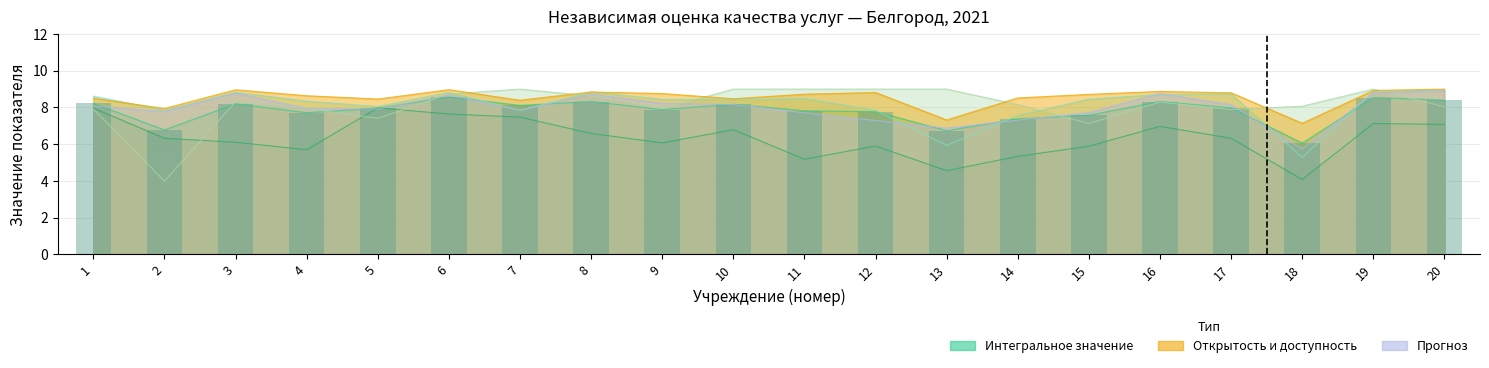

Reading left to right, list all the values displayed in this chart.

Интегральное значение: 1=8.2	2=6.8	3=8.2	4=7.7	5=8.0	6=8.6	7=8.1	8=8.3	9=7.9	10=8.2	11=7.8	12=7.8	13=6.7	14=7.4	15=7.6	16=8.3	17=8.0	18=6.1	19=8.5	20=8.4
Открытость и доступность: 1=8.0	2=6.3	3=6.1	4=5.7	5=8.0	6=7.6	7=7.5	8=6.6	9=6.1	10=6.8	11=5.2	12=5.9	13=4.6	14=5.3	15=5.9	16=7.0	17=6.3	18=4.1	19=7.1	20=7.1
Комфортность условий: 1=8.6	2=7.9	3=8.8	4=8.3	5=8.1	6=8.8	7=7.8	8=8.8	9=8.4	10=8.4	11=8.5	12=7.9	13=5.9	14=7.6	15=8.5	16=8.7	17=8.7	18=5.3	19=8.9	20=9.0
Доступность для инвалидов: 1=7.9	2=4.0	3=8.3	4=7.9	5=7.4	6=8.7	7=9.0	8=8.6	9=7.9	10=9.0	11=9.0	12=9.0	13=9.0	14=8.2	15=7.1	16=8.3	17=7.9	18=8.1	19=9.0	20=8.0
Доброжелательность: 1=8.5	2=7.9	3=9.0	4=8.6	5=8.5	6=9.0	7=8.4	8=8.8	9=8.8	10=8.5	11=8.7	12=8.8	13=7.3	14=8.5	15=8.7	16=8.9	17=8.8	18=7.1	19=8.9	20=9.0
Удовлетворенность: 1=8.1	2=7.8	3=8.8	4=7.9	5=7.9	6=8.7	7=7.8	8=8.7	9=8.2	10=8.2	11=7.7	12=7.3	13=6.9	14=7.3	15=7.7	16=8.8	17=8.1	18=5.7	19=8.8	20=8.9